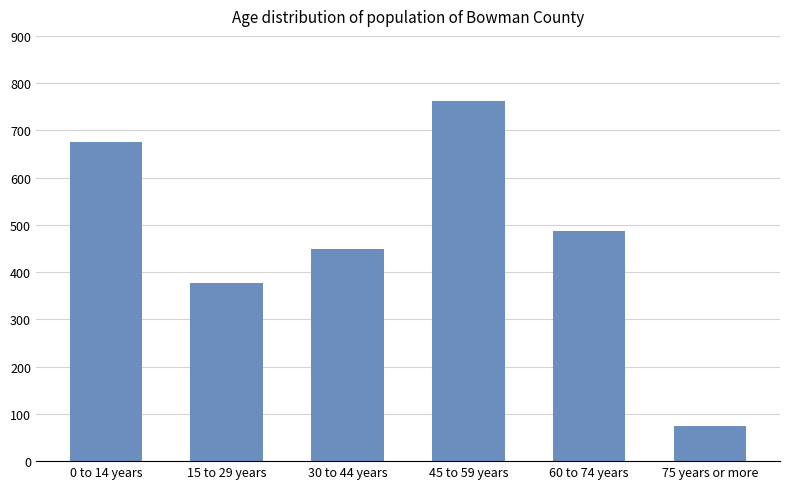

Which has a higher value, 30 to 44 years or 60 to 74 years?

60 to 74 years